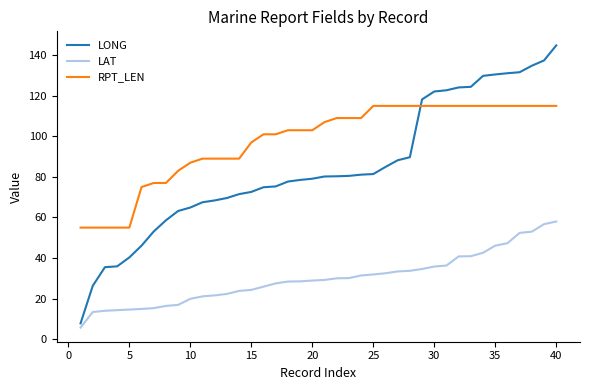

Which series has the largest total across all categories?

RPT_LEN